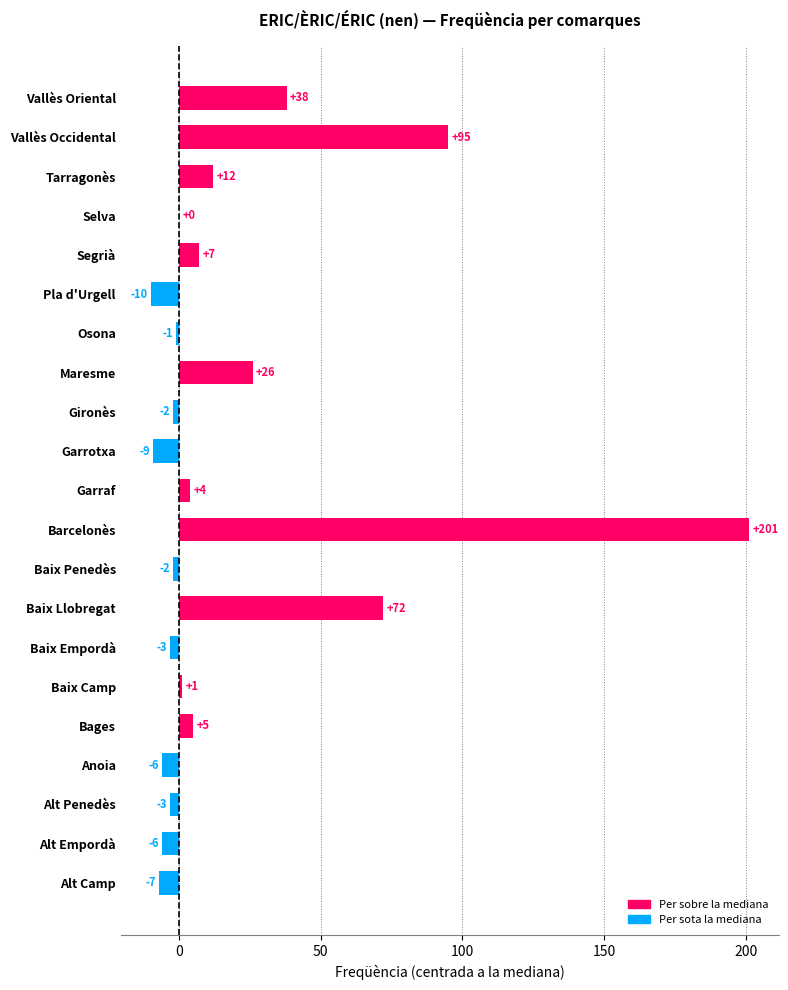

Which label corresponds to the largest value in the chart?

Barcelonès